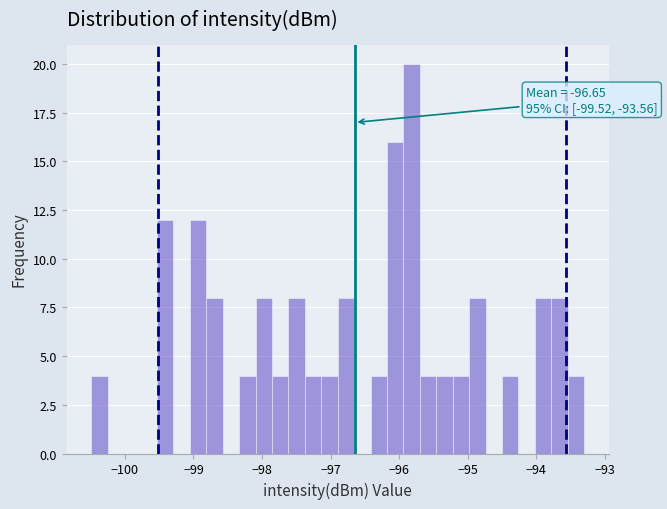

Around what value on the x-axis is the tallest bar? Give the approximate position of its centre, as read against the axis.

-95.8